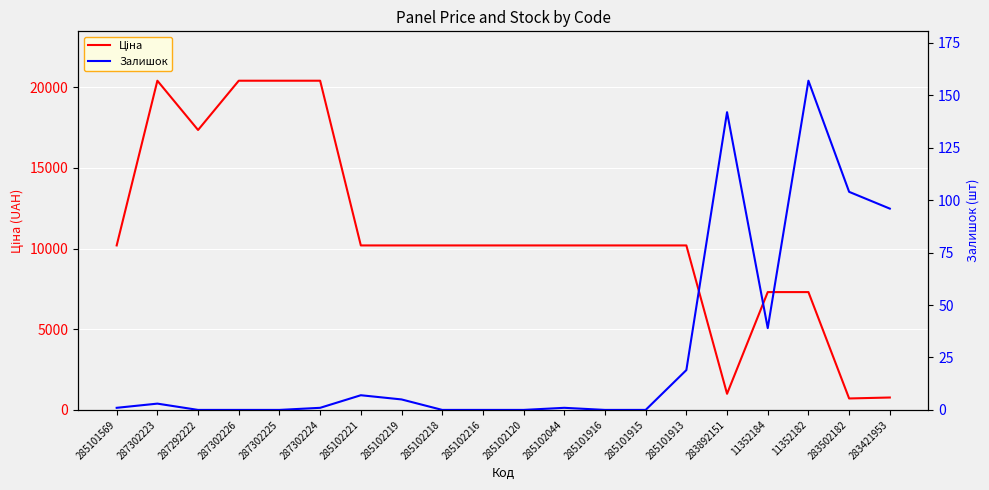

At how many categories does at least one series exceed 16183?

5